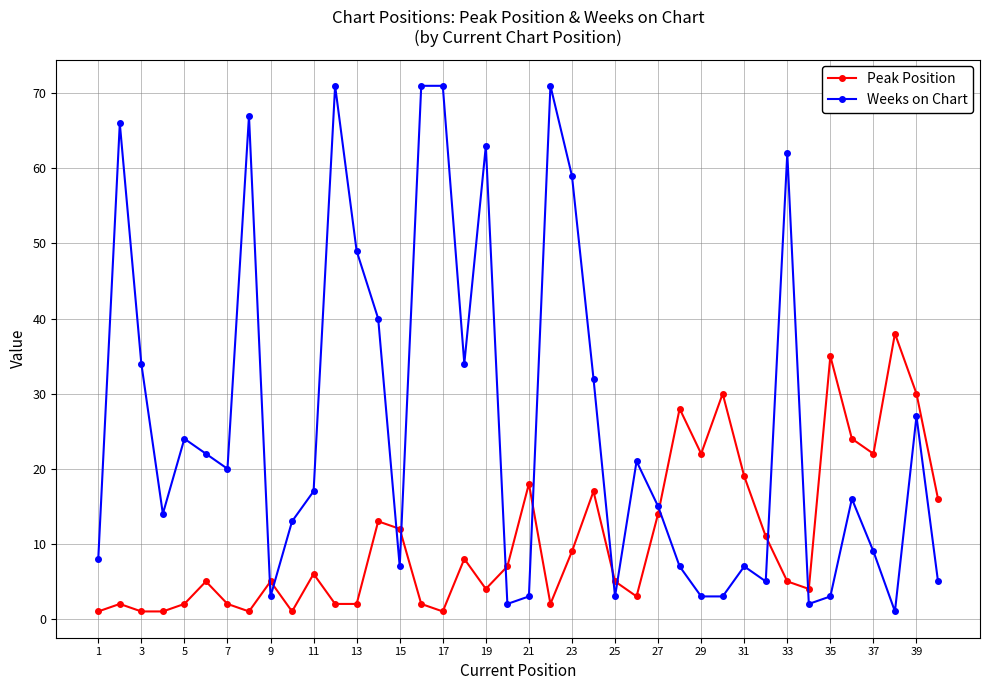

Which series has the largest total across all categories?

Weeks on Chart